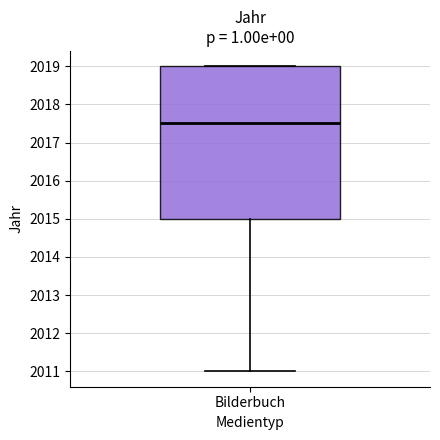

Transcribe this box plot: give where the median line is, the range the box spans, and where the two whiskers end, as read against the y-axis. The values are not printed on the chart, so give them approximately, as read against the axis.

median 2017.5, box 2015.0 to 2019.0, whiskers 2011.0 to 2019.0